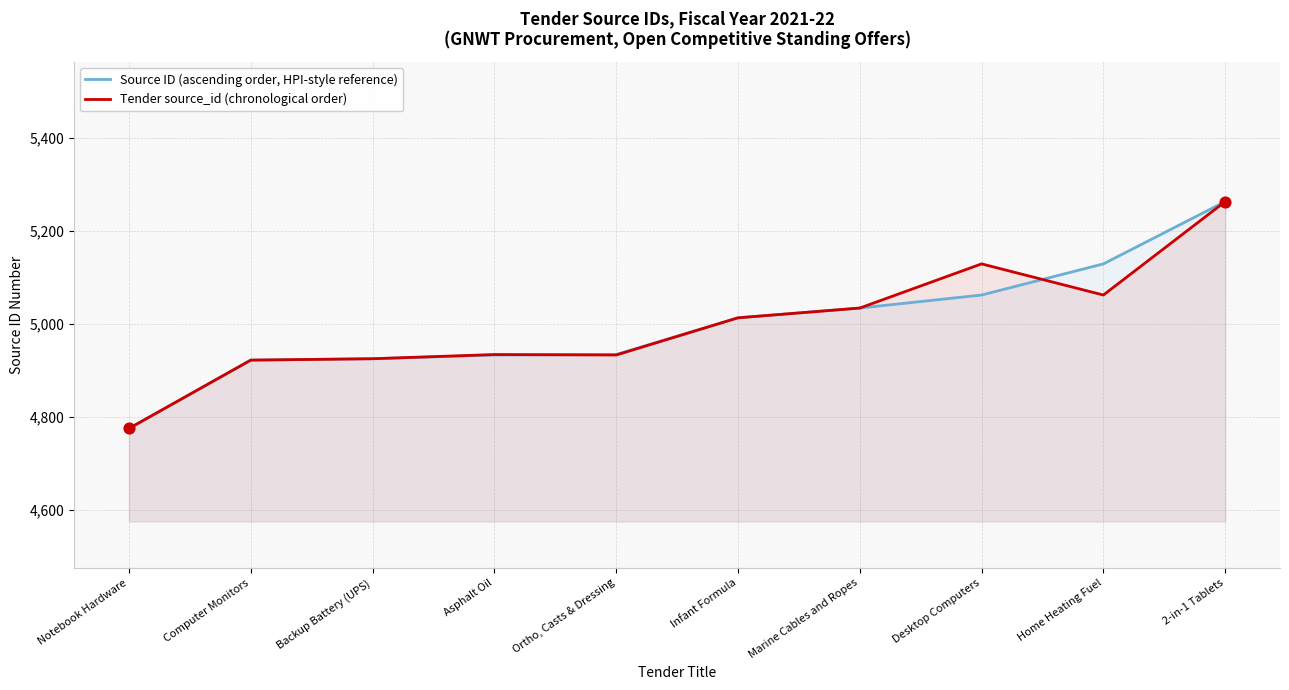

What are all the series names shown in the legend?

Source ID (ascending order, HPI-style reference), Tender source_id (chronological order)